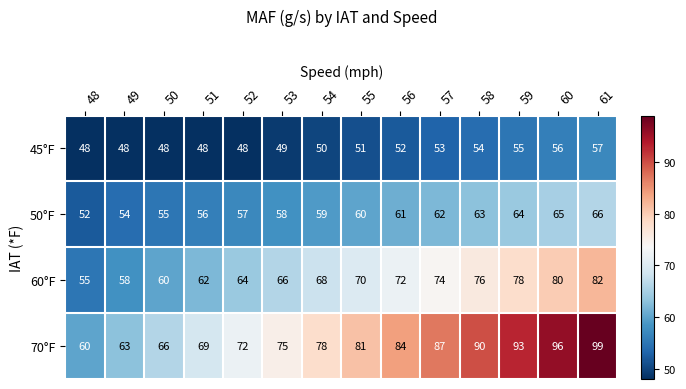

The 60°F series shows 92 at 50. True or false?

False